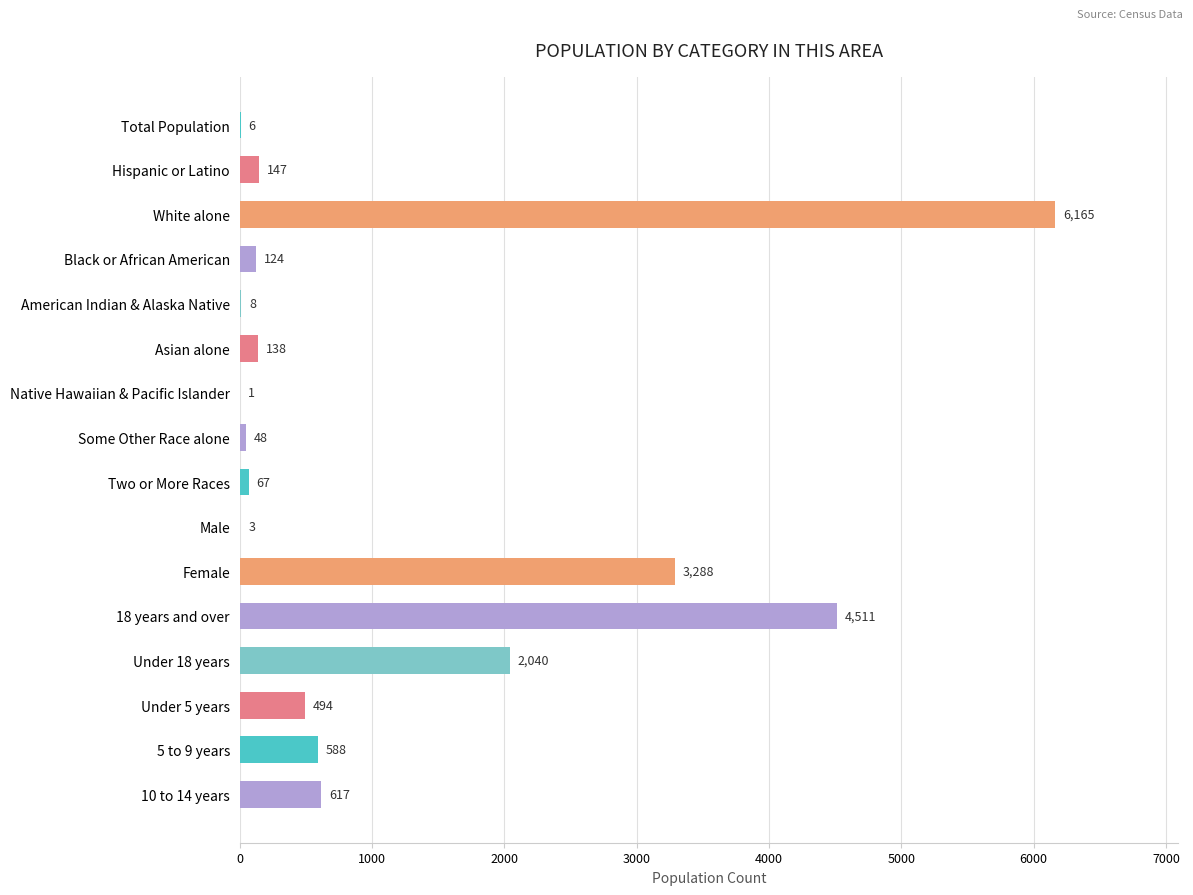

How many data points does each series have?

16